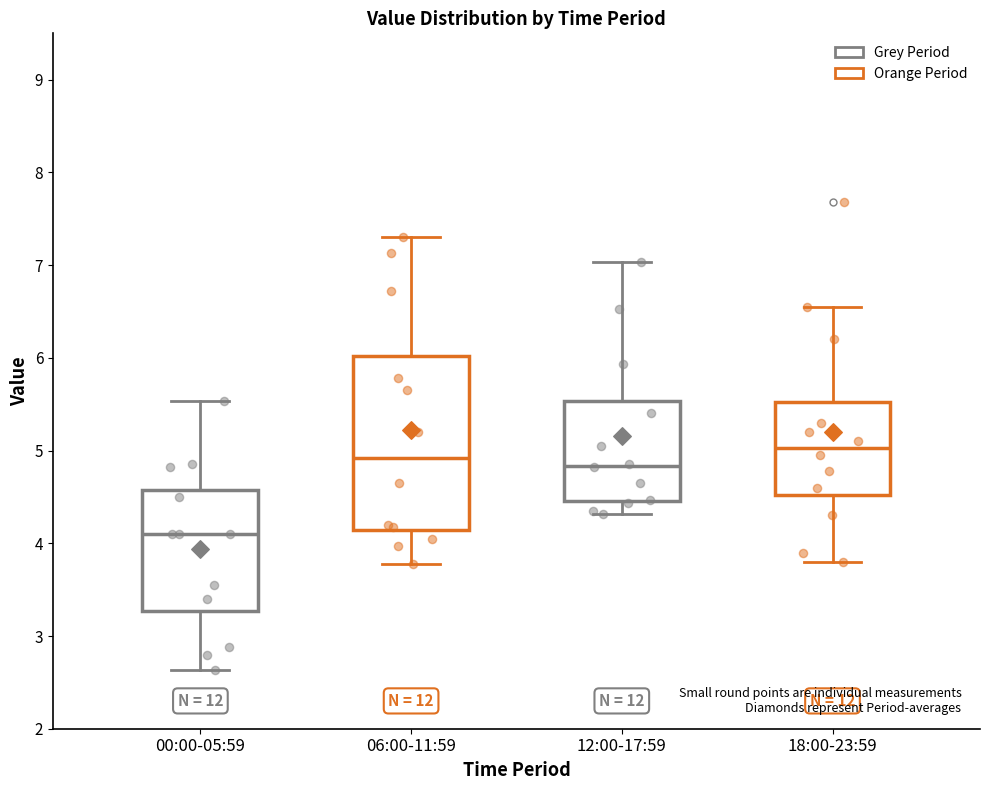

Where does the upper whisker of the box for 06:00-11:59 end on the y-axis? The values are not printed on the chart, so give them approximately, as read against the axis.

7.3